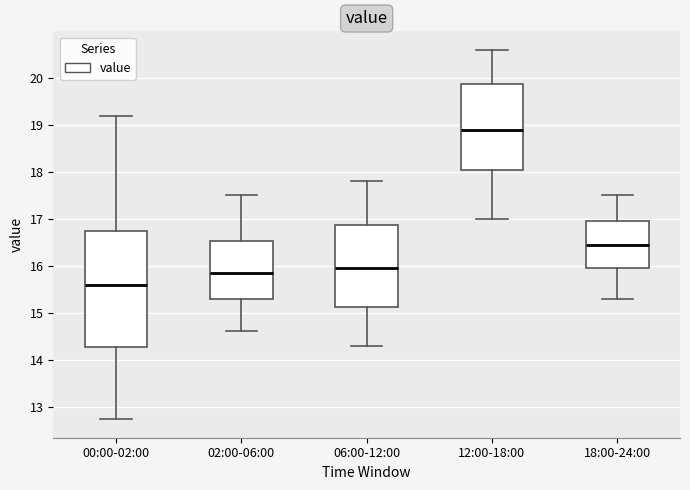

Comparing the boxes themselves (not the whiskers), which one is the tallest?

00:00-02:00